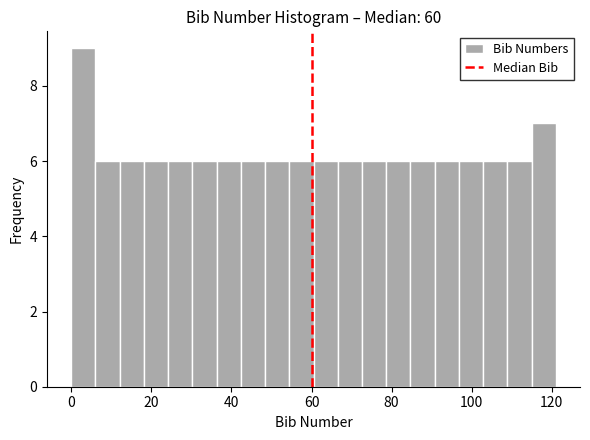

Read against the x-axis, roughly where is the centre of the tallest bar?

4